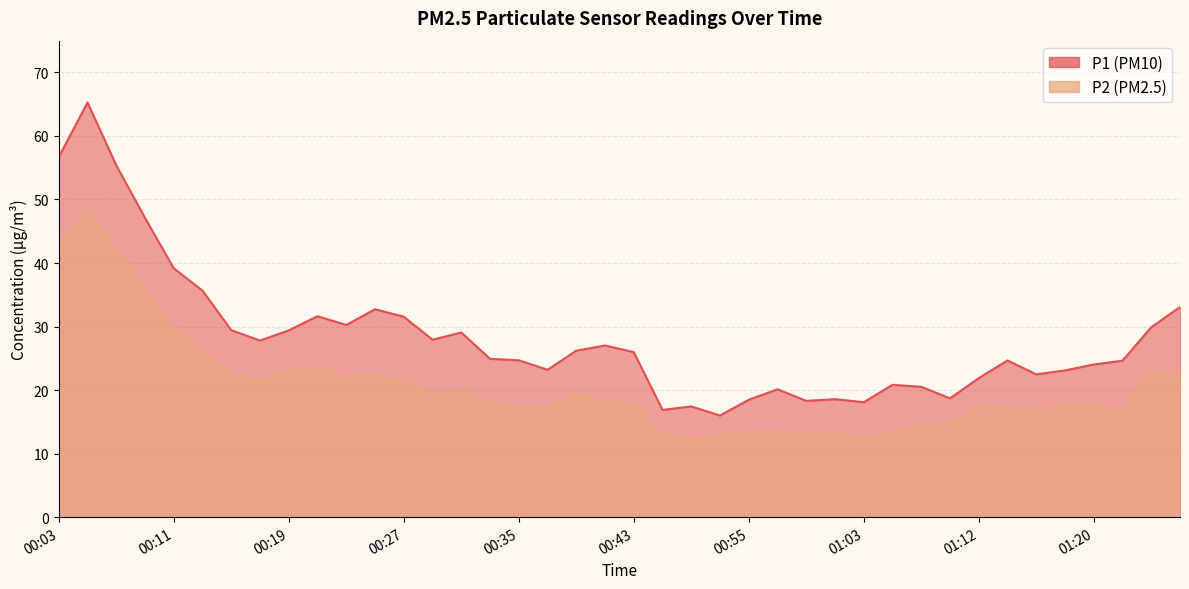

How many data points does each series have?

40